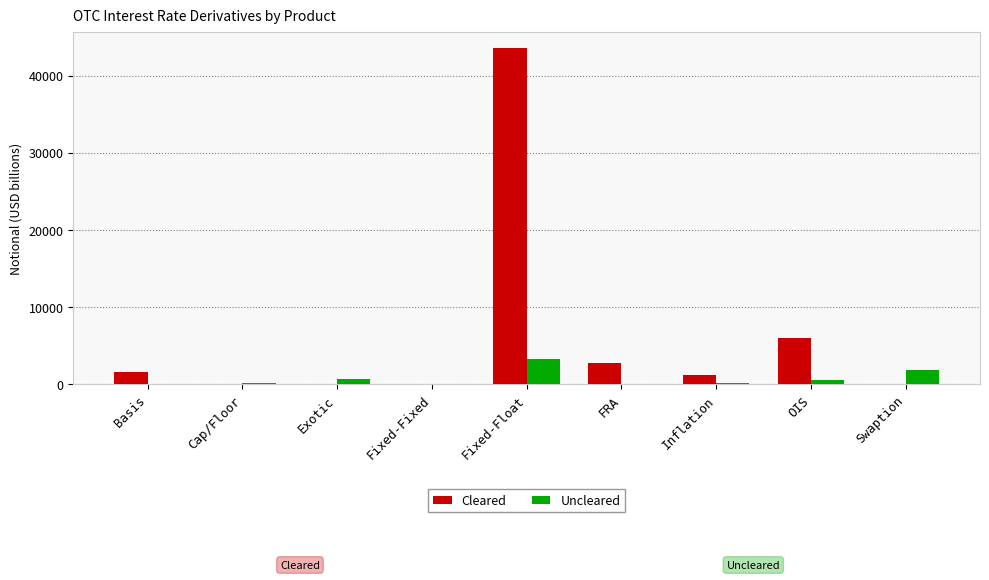

Which series has the widest spread of values?

Cleared